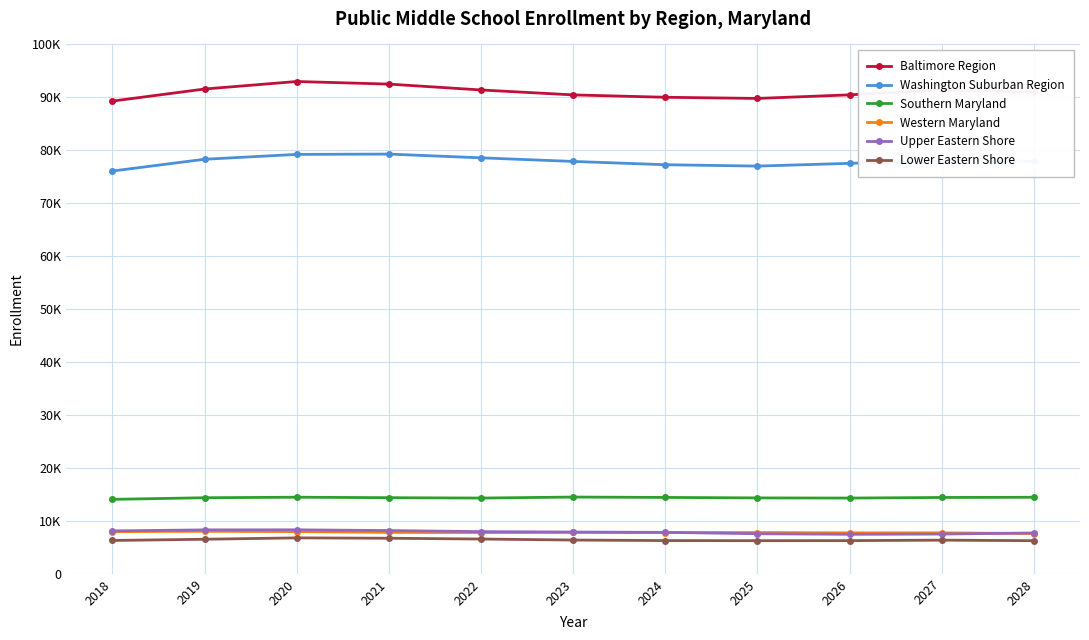

Reading right to left, transcribe all the data shown in this chart.

Baltimore Region: 2028=90970	2027=91400	2026=90480	2025=89800	2024=90020	2023=90470	2022=91400	2021=92510	2020=93000	2019=91580	2018=89300
Washington Suburban Region: 2028=77920	2027=78080	2026=77540	2025=77020	2024=77280	2023=77900	2022=78580	2021=79290	2020=79230	2019=78310	2018=76087
Southern Maryland: 2028=14460	2027=14420	2026=14310	2025=14340	2024=14430	2023=14500	2022=14310	2021=14380	2020=14470	2019=14370	2018=14064
Western Maryland: 2028=7600	2027=7740	2026=7740	2025=7800	2024=7790	2023=7830	2022=7790	2021=7820	2020=7970	2019=8030	2018=7962
Upper Eastern Shore: 2028=7720	2027=7510	2026=7460	2025=7570	2024=7830	2023=7890	2022=7970	2021=8170	2020=8310	2019=8300	2018=8106
Lower Eastern Shore: 2028=6260	2027=6360	2026=6270	2025=6260	2024=6280	2023=6380	2022=6570	2021=6720	2020=6790	2019=6530	2018=6298